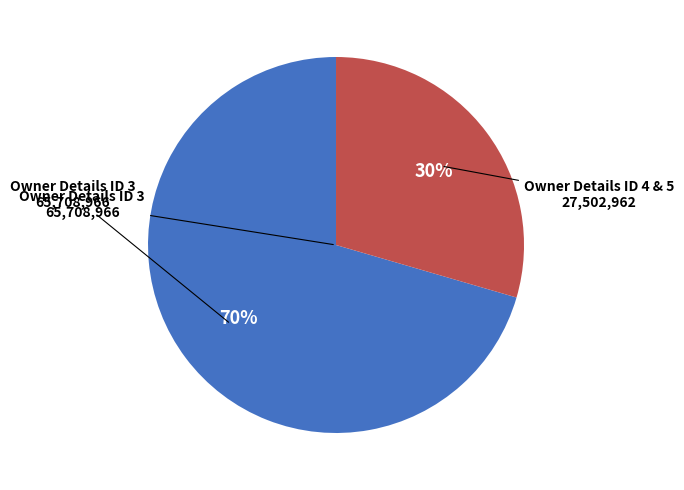

How many slices are in this pie chart?

2